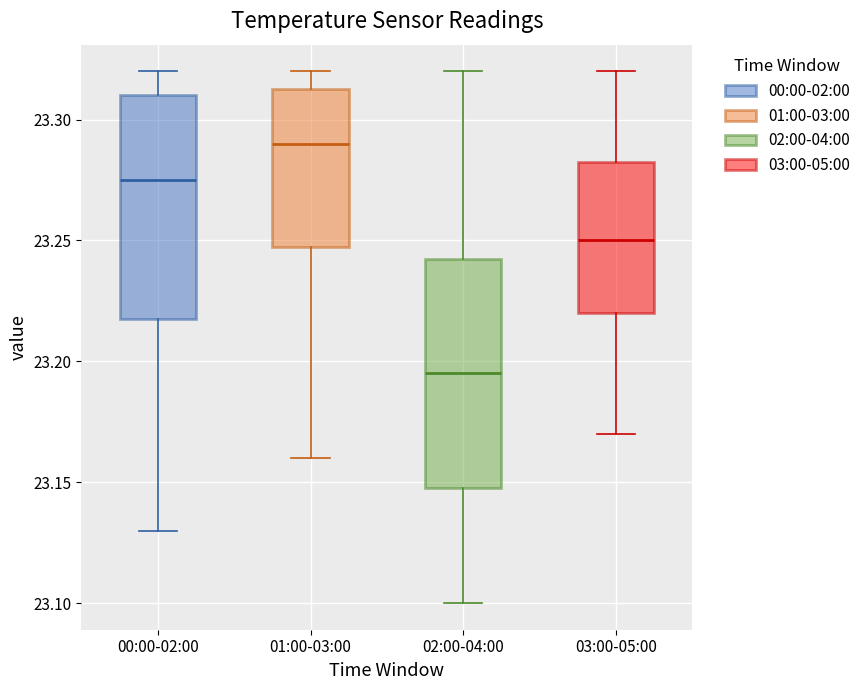

Reading left to right, read every box against the y-axis: the position of its median line, the range the box covers, and the ends of its whiskers. The values are not printed on the chart, so give them approximately, as read against the axis.

00:00-02:00: median 23.275, box 23.220 to 23.310, whiskers 23.130 to 23.320
01:00-03:00: median 23.290, box 23.250 to 23.315, whiskers 23.160 to 23.320
02:00-04:00: median 23.195, box 23.150 to 23.245, whiskers 23.100 to 23.320
03:00-05:00: median 23.250, box 23.220 to 23.285, whiskers 23.170 to 23.320